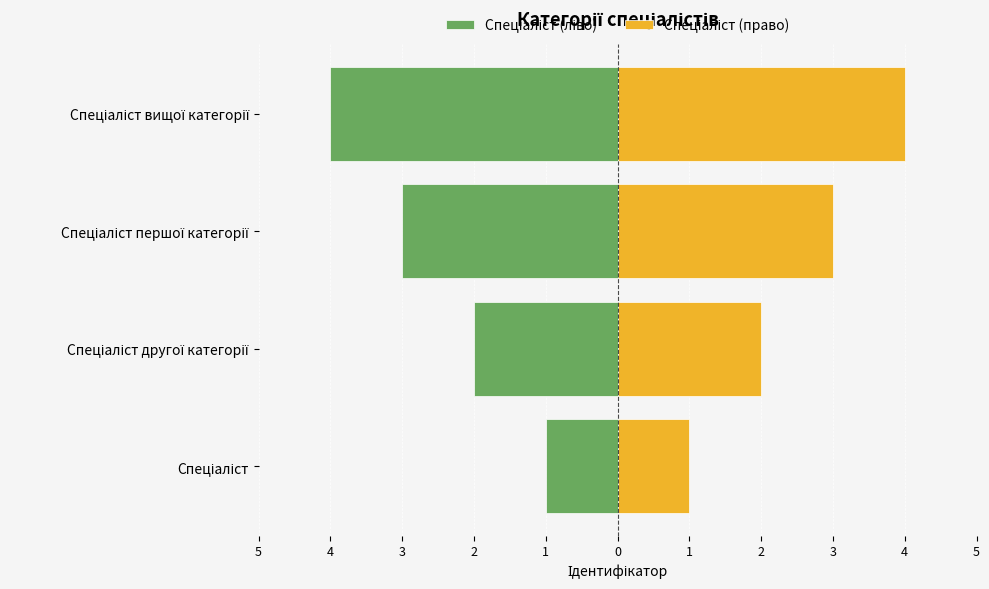

How many groups of bars are there?

4